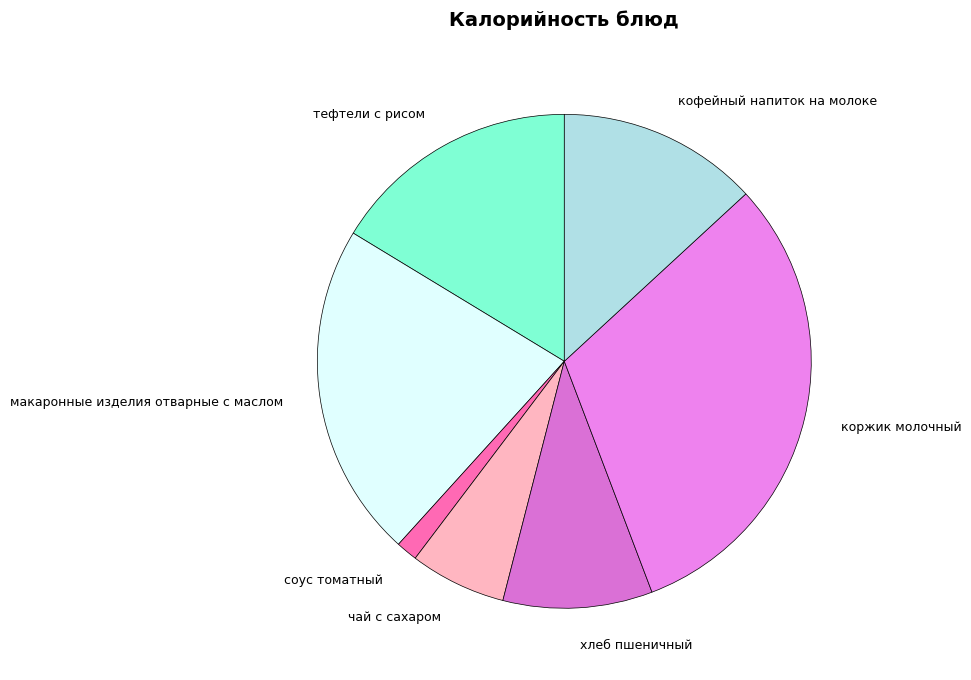

Approximately how many times larger is the value at коржик молочный compared to кофейный напиток на молоке?

2.4